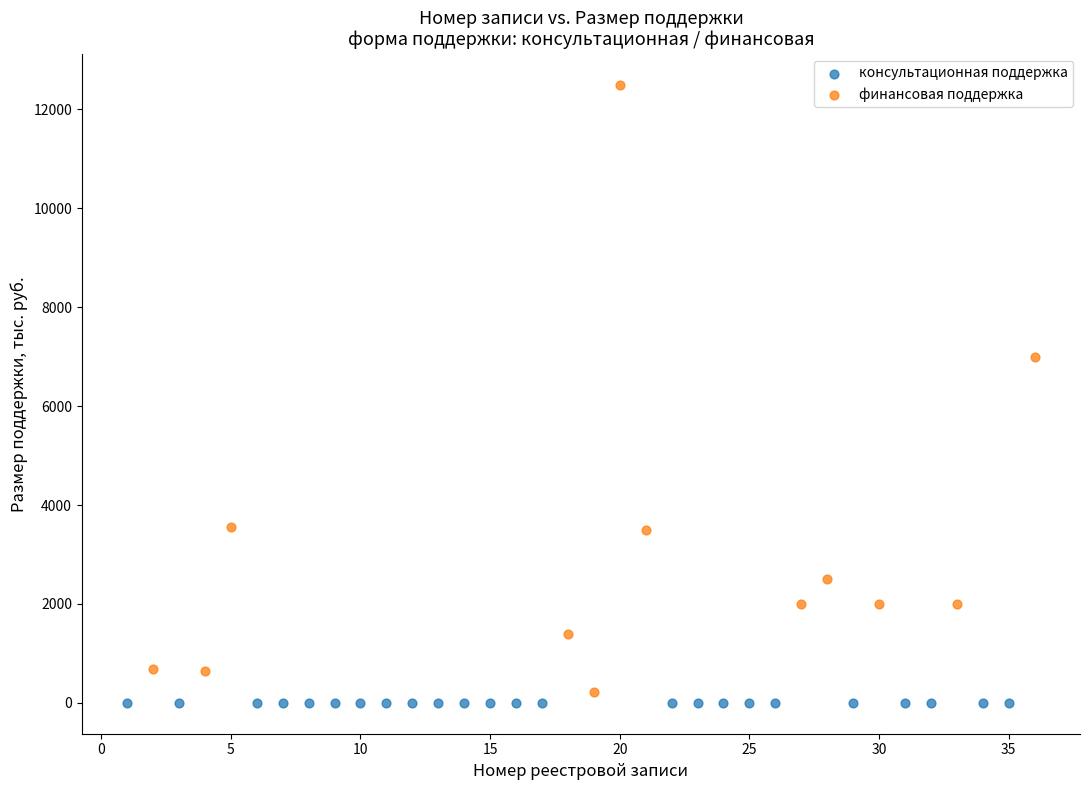

Which series reaches the maximum Y coordinate?

финансовая поддержка